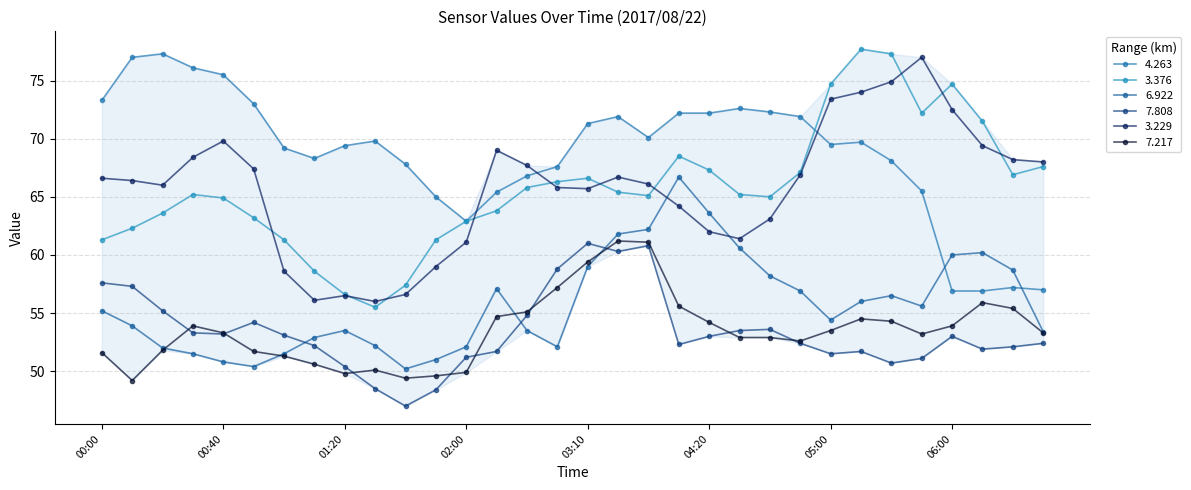

What is the smallest value displayed?

47.0